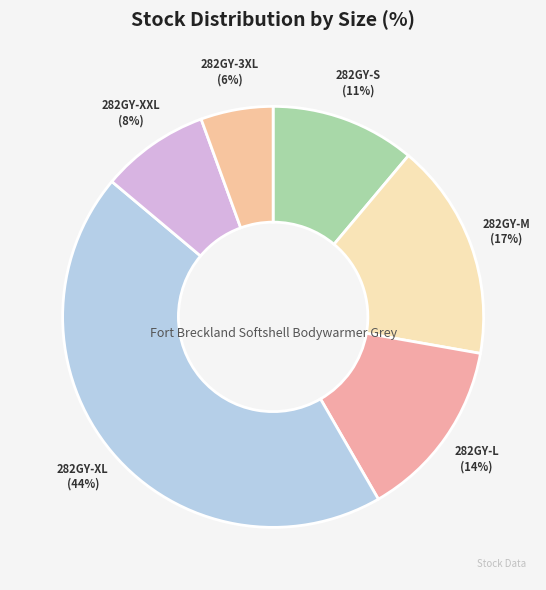

Approximately how many times larger is the value at 282GY-M compared to 282GY-L?

1.2